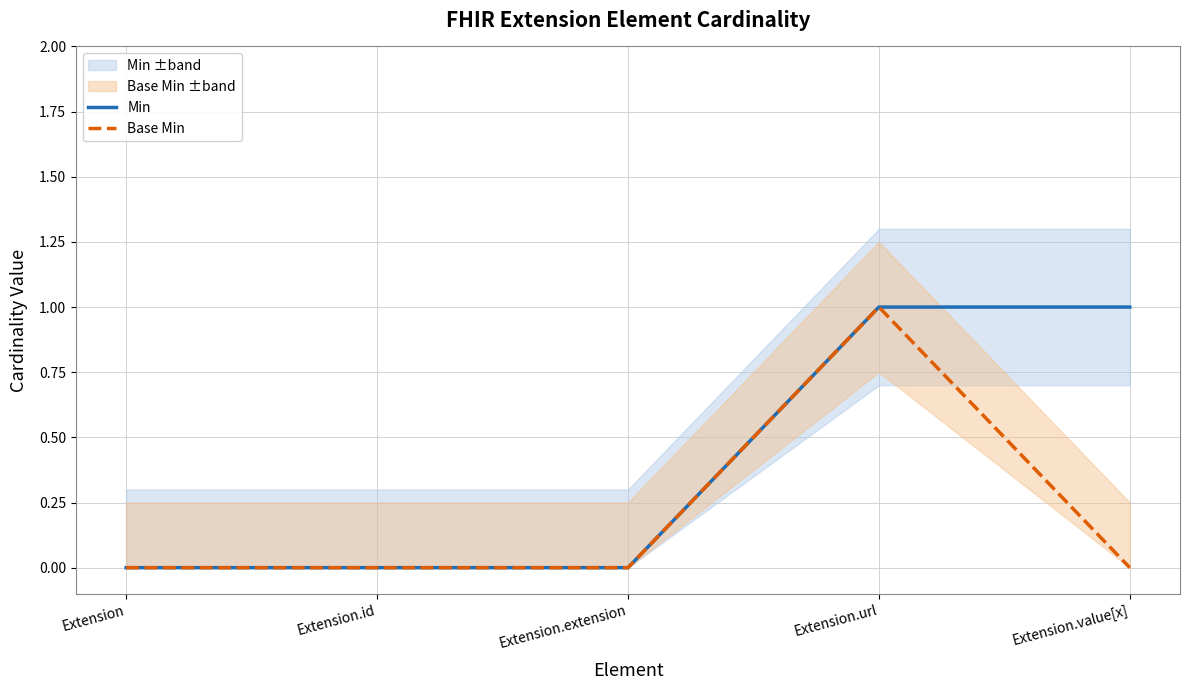

Is it true that Min equals -1 at Extension.extension?

False